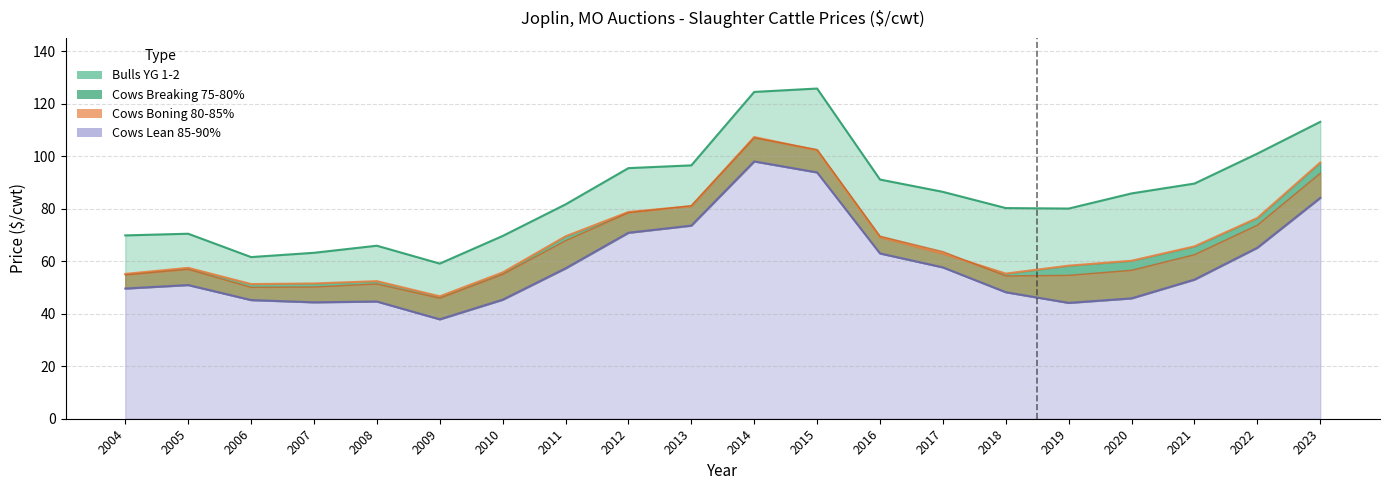

Which category has the lowest value across all series?

2009